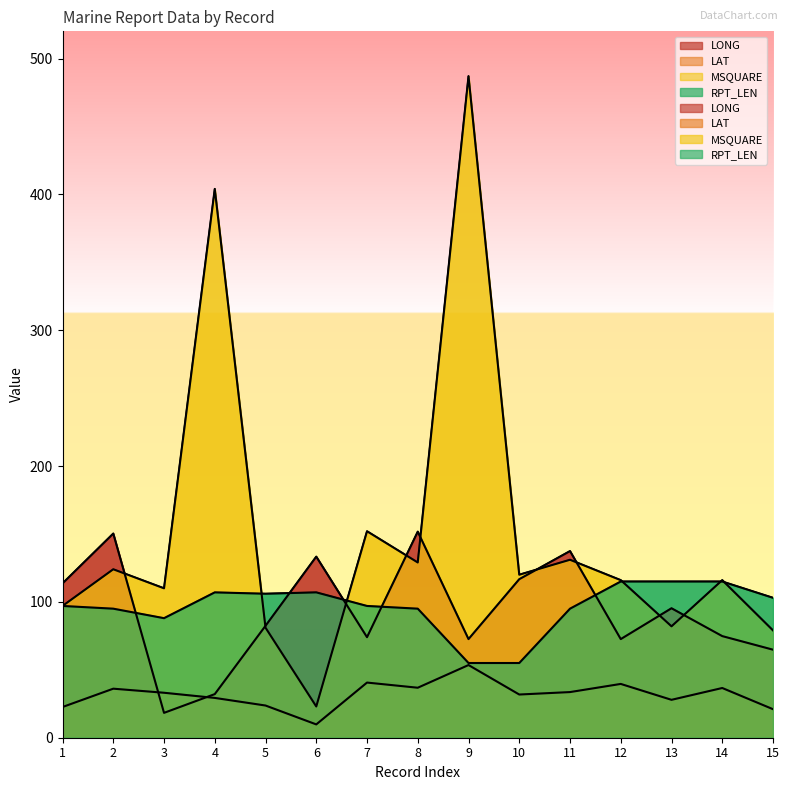

At 15, list the series in order from smallest to largest.

LAT, LONG, MSQUARE, RPT_LEN